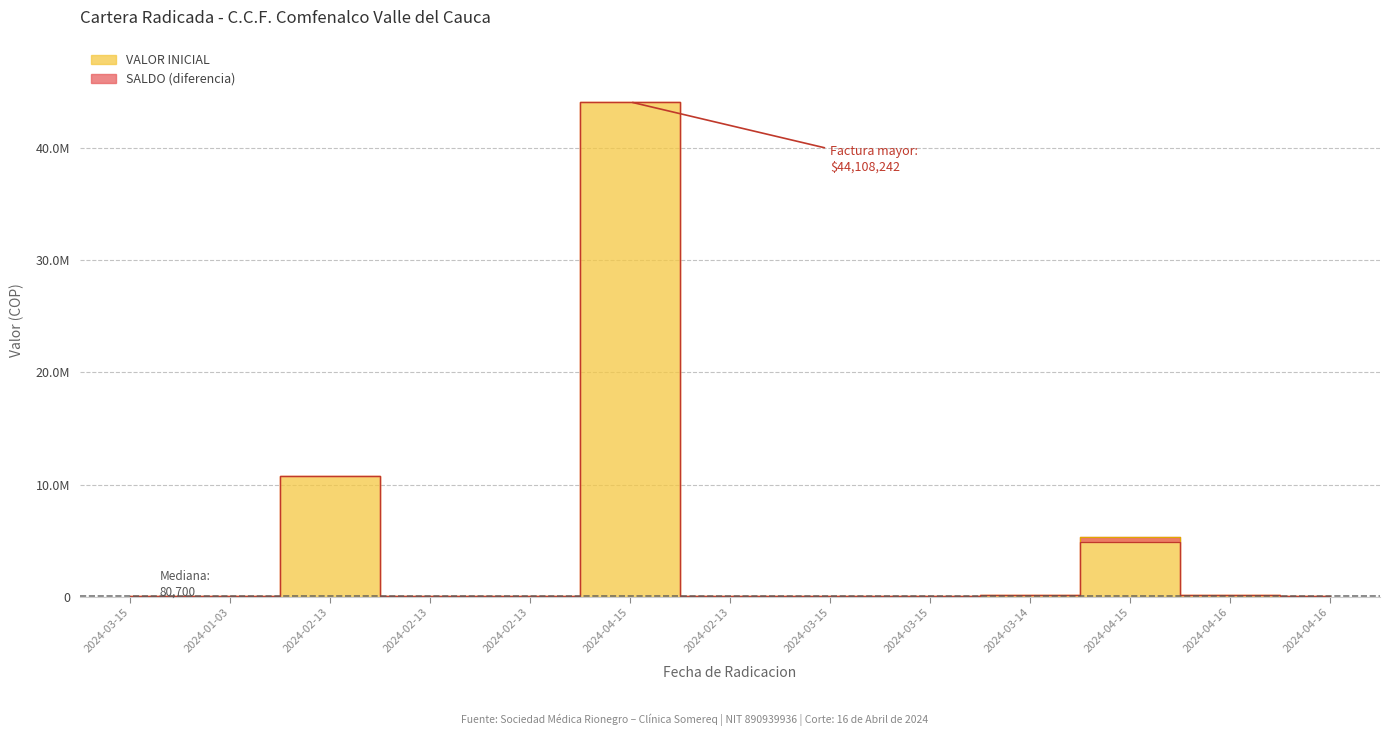

Where does the VALOR INICIAL series first go above 80700?

2024-02-13